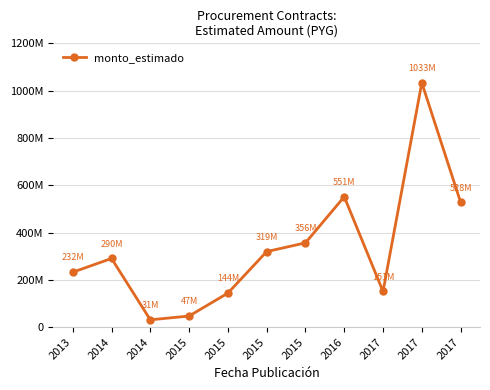

Is this an area chart (filled region under the line)?

No